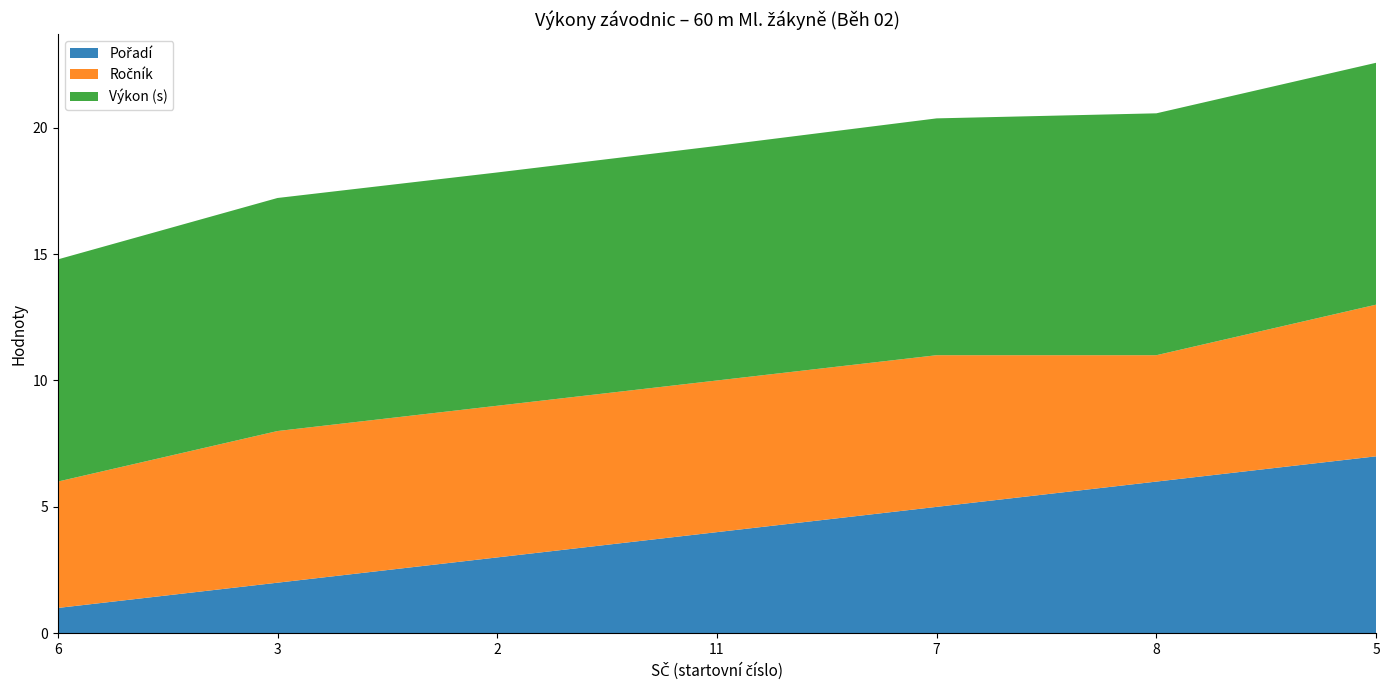

Reading left to right, extract all data points from this chart.

Pořadí: 6=1.0	3=2.0	2=3.0	11=4.0	7=5.0	8=6.0	5=7.0
Ročník: 6=5.0	3=6.0	2=6.0	11=6.0	7=6.0	8=5.0	5=6.0
Výkon_numeric: 6=8.8	3=9.2	2=9.2	11=9.3	7=9.4	8=9.6	5=9.6